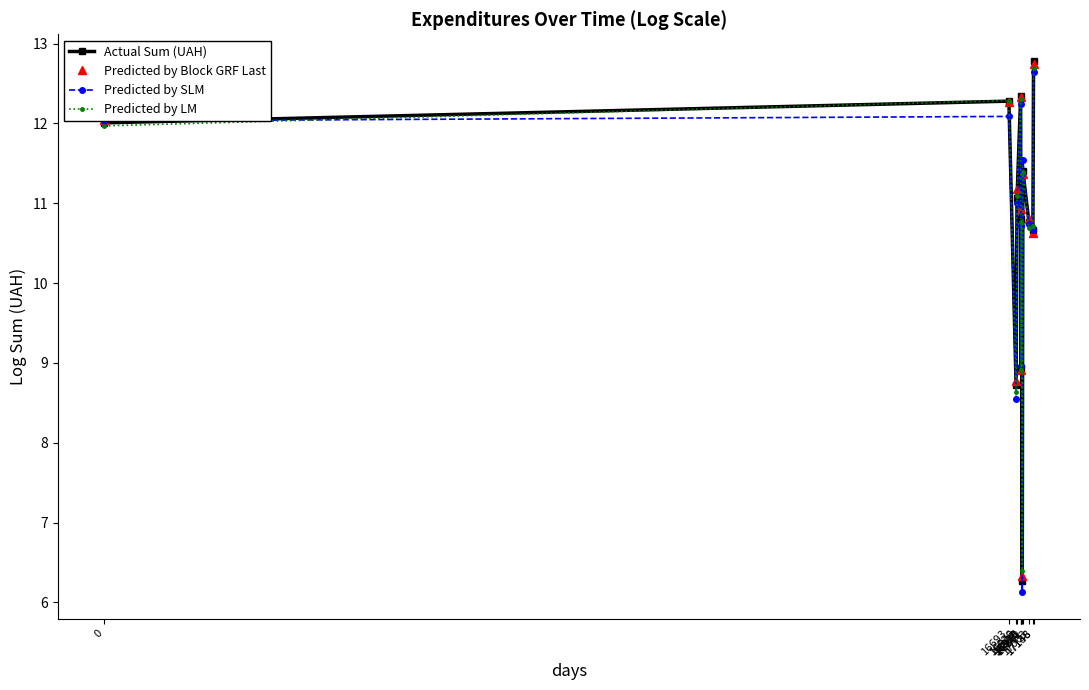

Is the value of Predicted by LM at 0 greater than the value of Predicted by SLM at 16910?

No